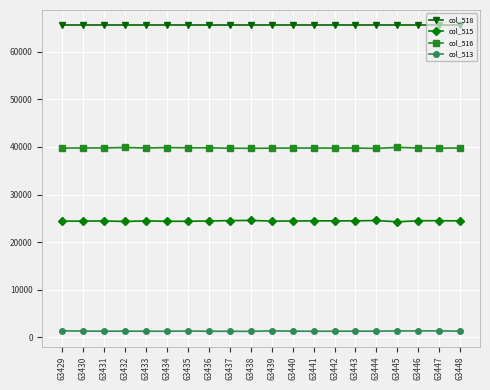

What is the minimum value for col_516?

39678